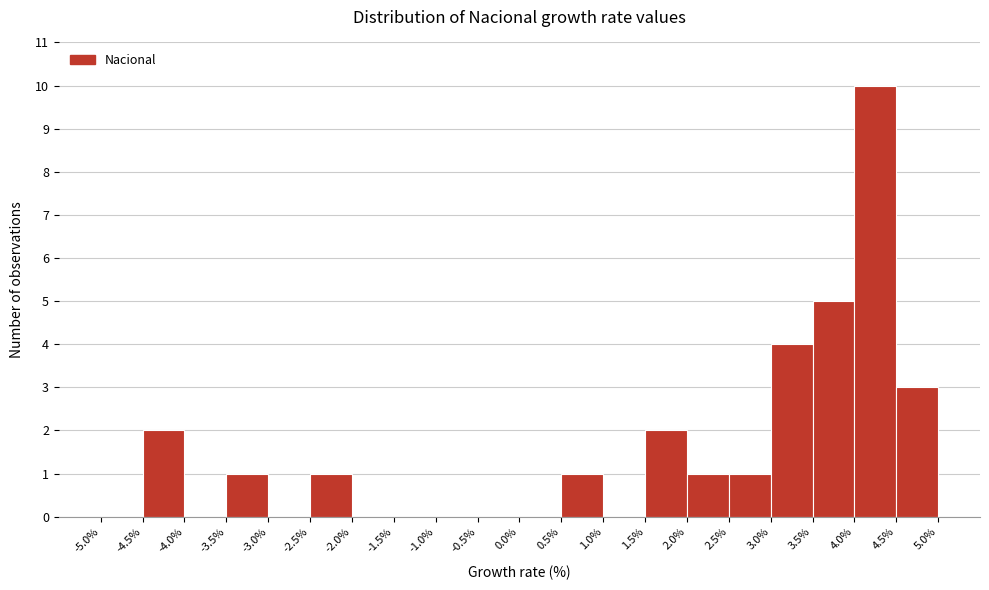

Reading left to right, list every bar in this chart as the range it spans on the x-axis followed by its height. The values are not printed on the chart, so give them approximately, as read against the axis.

-5.0% to -4.5%: 0
-4.5% to -4.0%: 2
-4.0% to -3.5%: 0
-3.5% to -3.0%: 1
-3.0% to -2.5%: 0
-2.5% to -2.0%: 1
-2.0% to -1.5%: 0
-1.5% to -1.0%: 0
-1.0% to -0.5%: 0
-0.5% to 0.0%: 0
0.0% to 0.5%: 0
0.5% to 1.0%: 1
1.0% to 1.5%: 0
1.5% to 2.0%: 2
2.0% to 2.5%: 1
2.5% to 3.0%: 1
3.0% to 3.5%: 4
3.5% to 4.0%: 5
4.0% to 4.5%: 10
4.5% to 5.0%: 3